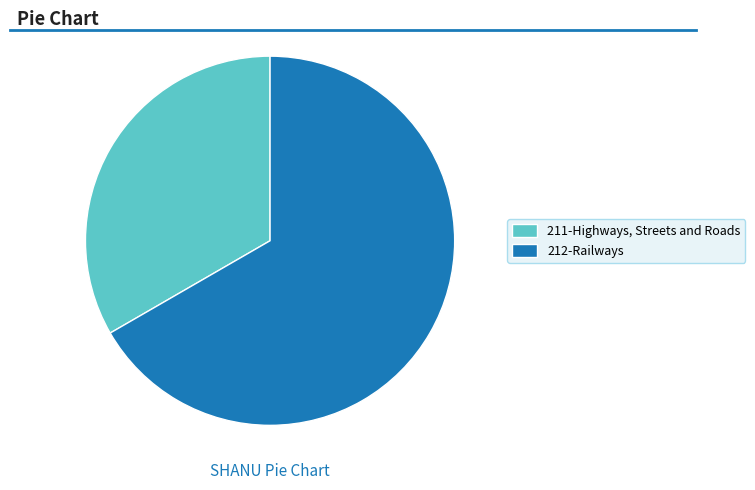

How many segments does this pie chart have?

2